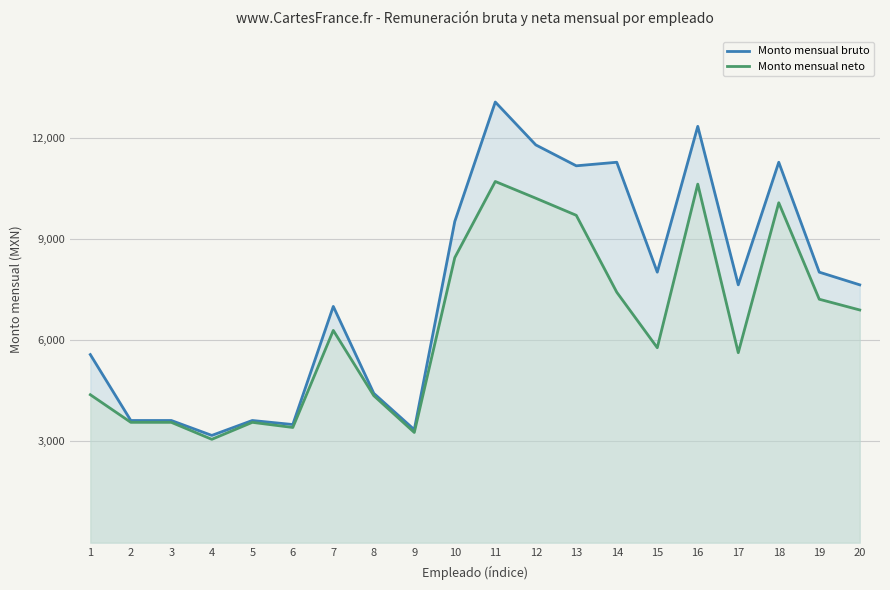

Reading left to right, what are all the values shown in this chart?

Monto mensual bruto: 1=5573.1	2=3619.8	3=3619.8	4=3178.0	5=3619.8	6=3500.0	7=7000.0	8=4425.1	9=3348.5	10=9518.1	11=13056.3	12=11785.6	13=11166.3	14=11271.4	15=8015.2	16=12335.5	17=7639.5	18=11271.4	19=8015.2	20=7639.5
Monto mensual neto: 1=4383.8	2=3565.7	3=3565.1	4=3062.0	5=3565.3	6=3413.1	7=6288.9	8=4355.0	9=3265.4	10=8445.9	11=10701.8	12=10206.2	13=9699.3	14=7420.3	15=5776.0	16=10623.3	17=5628.7	18=10071.2	19=7213.0	20=6894.5